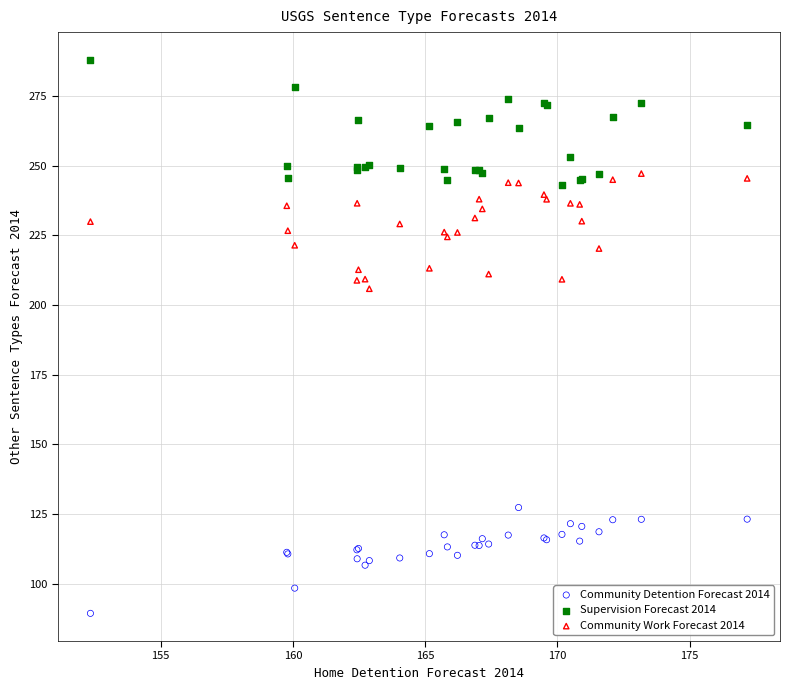

Across all series, what Y value is closest to 188?

205.8